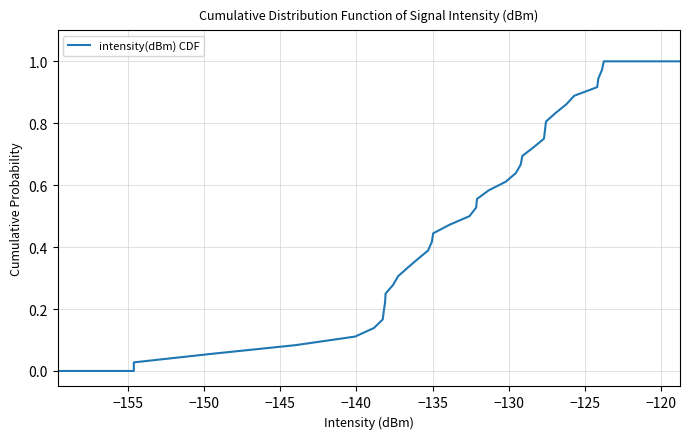

What is the average value?

0.5